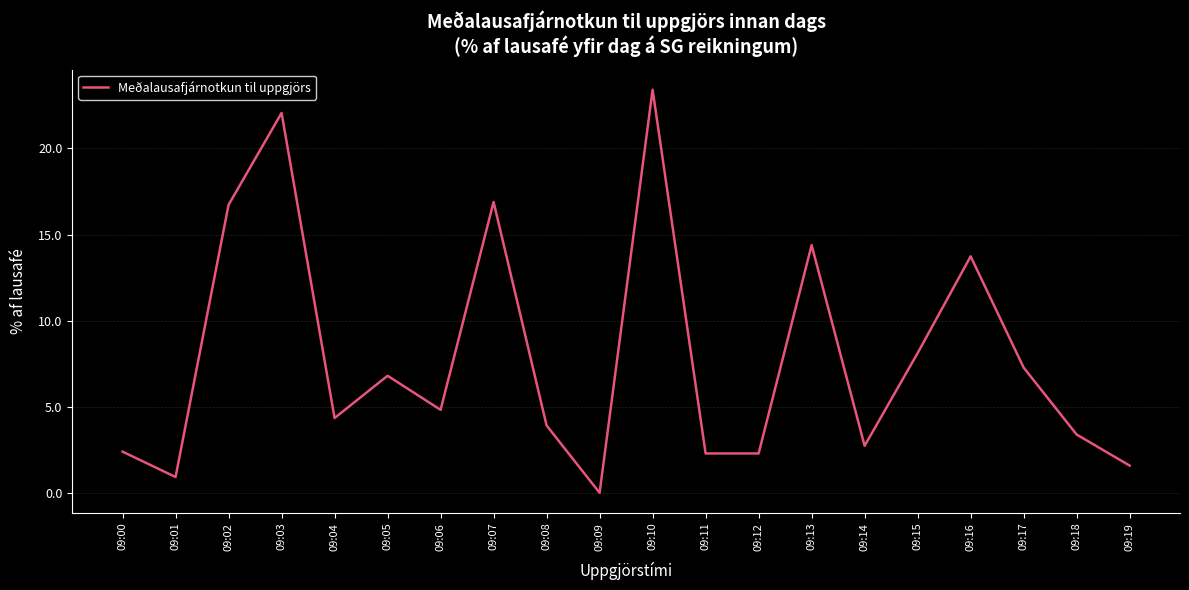

What is the average value?

7.9